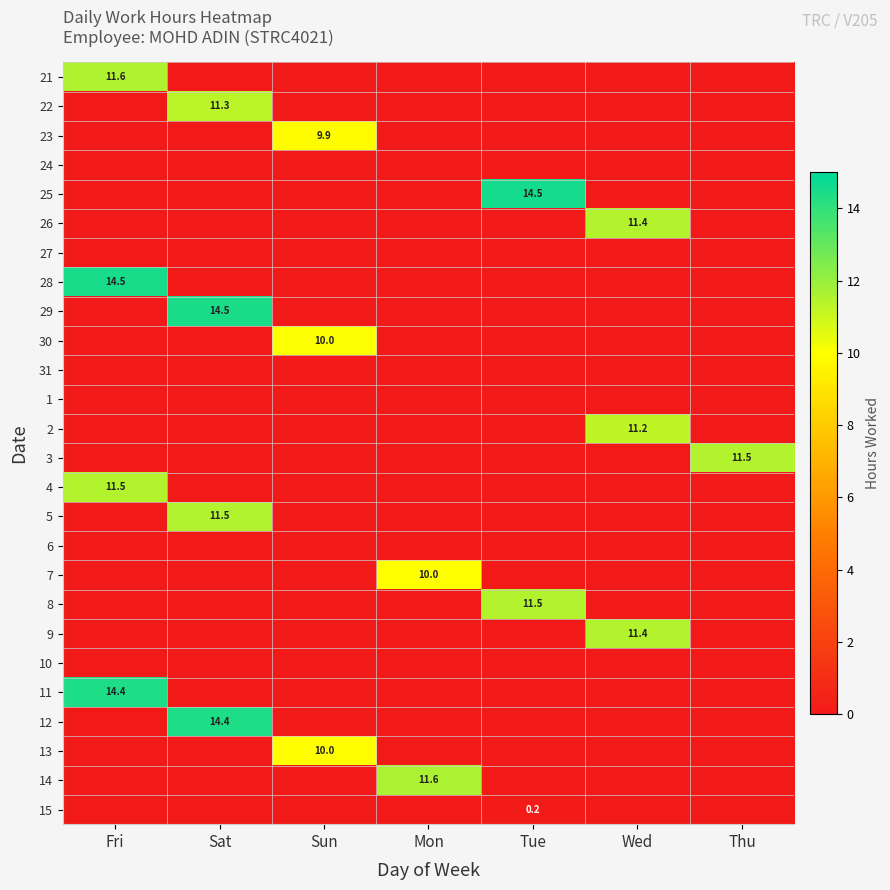

The 7 series shows 3.5 at Mon. True or false?

False